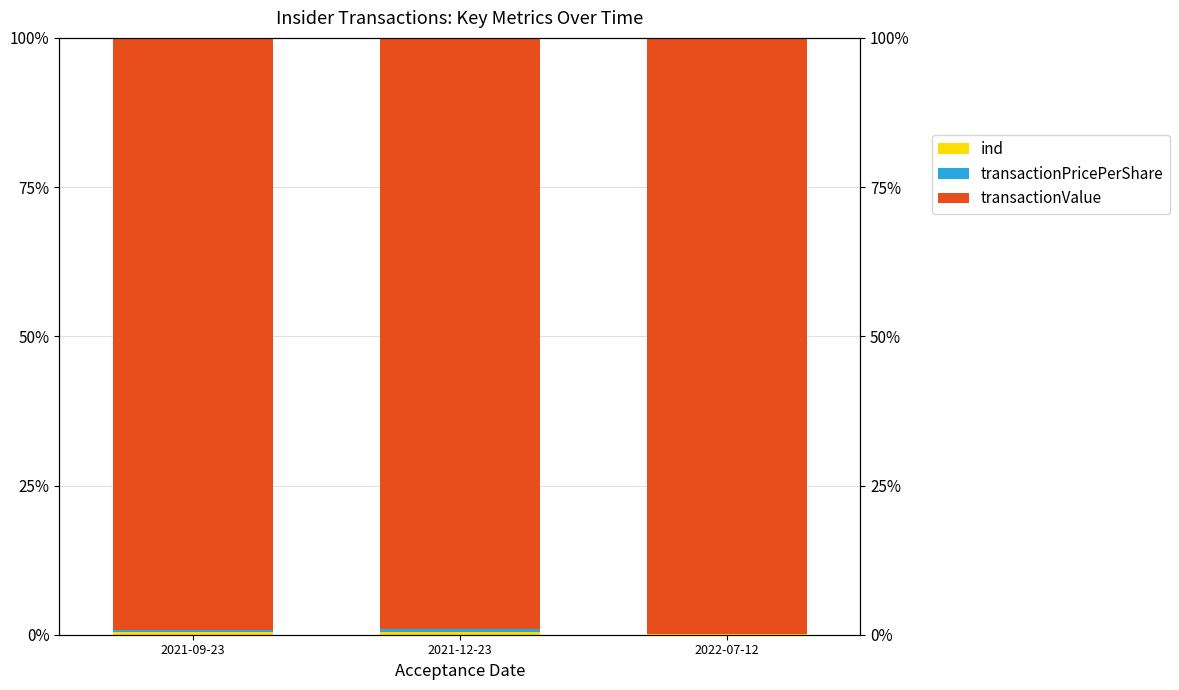

Which category has the highest value in the transactionValue series?

2022-07-12